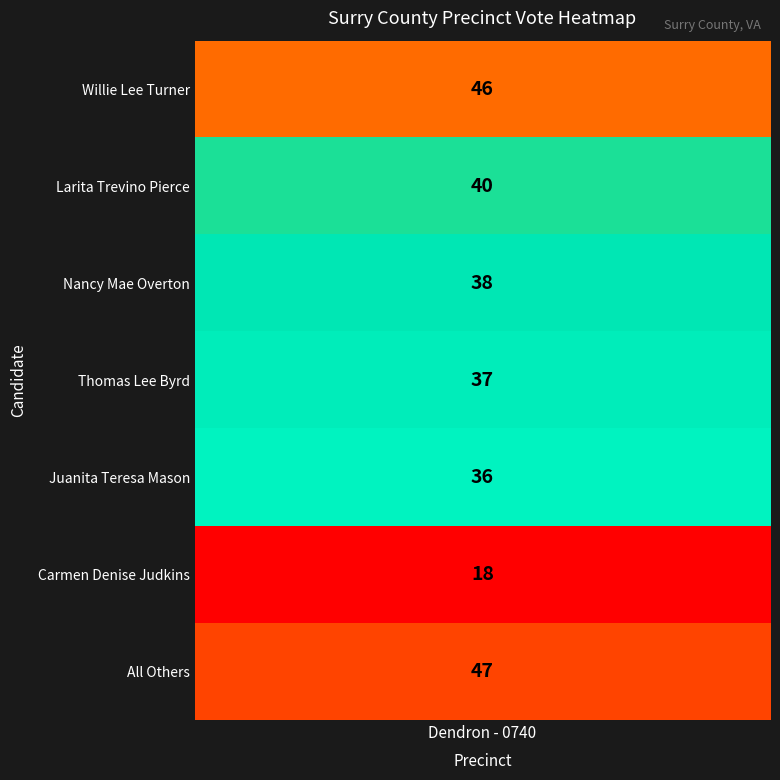

Reading right to left, transcribe all the data shown in this chart.

47	18	36	37	38	40	46